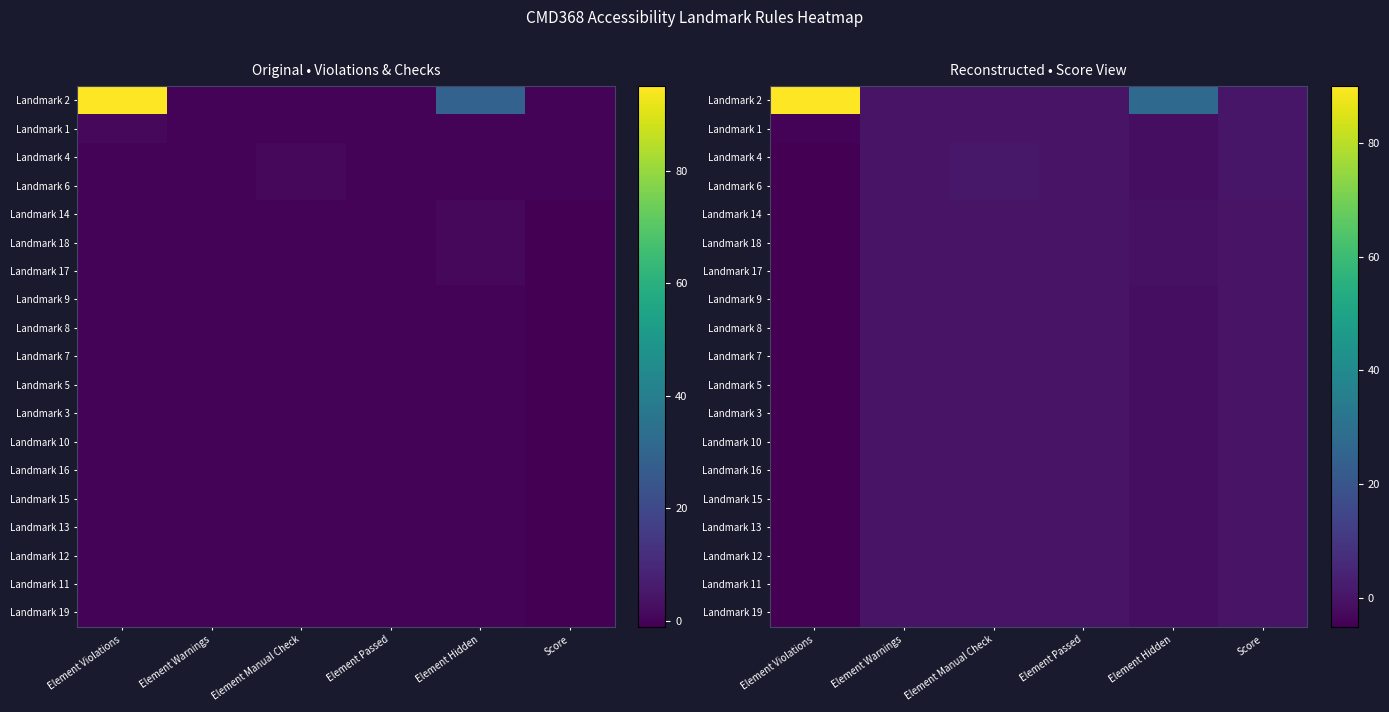

The Landmark 5 series shows 0.0 at Element Passed. True or false?

True